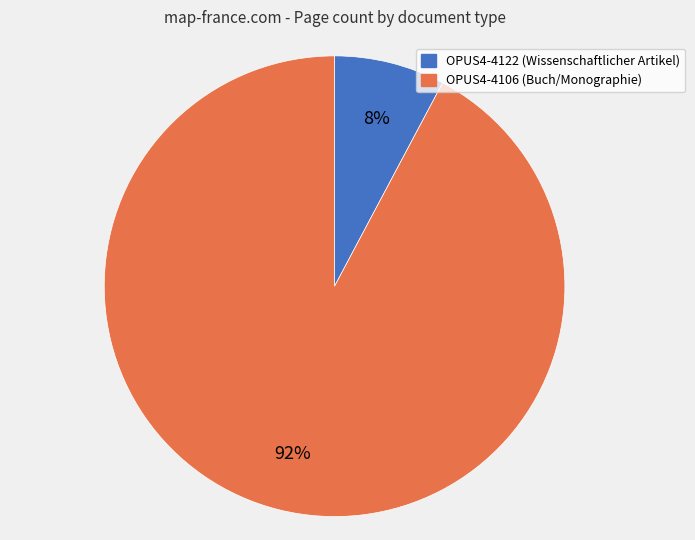

To the nearest percent, what is the difference between the largest and smallest slice percentages?

84%